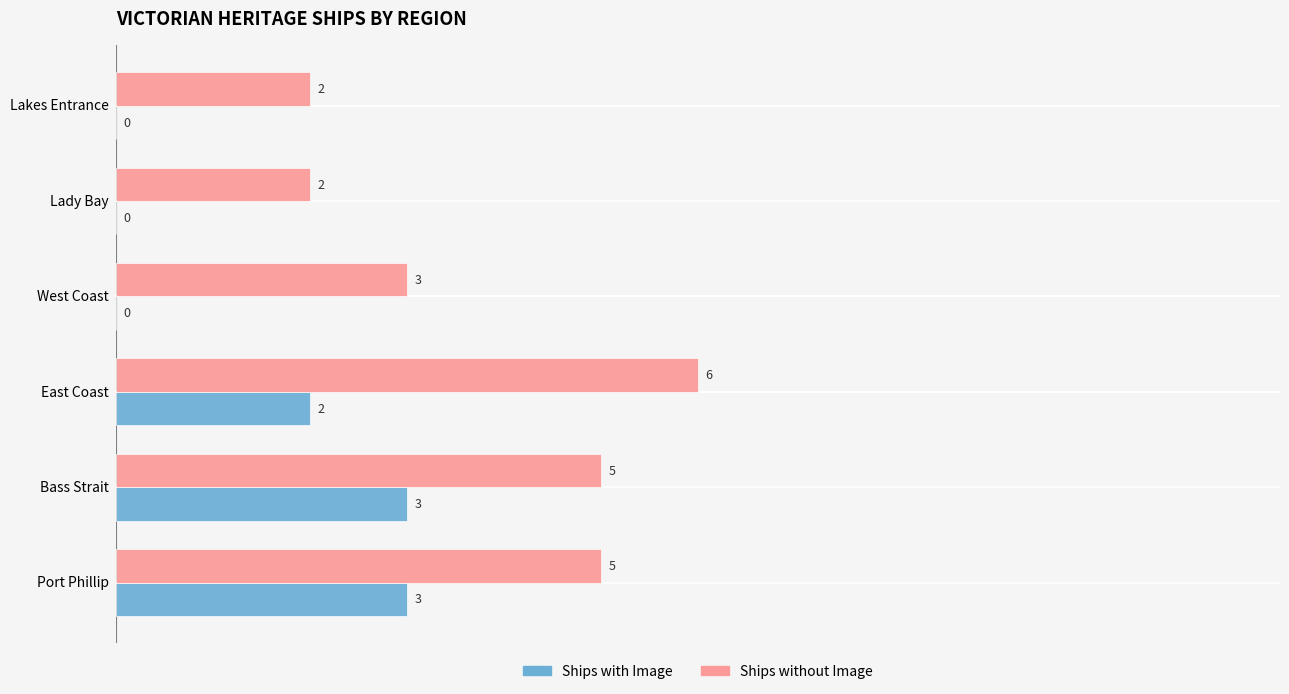

Which series has the largest total across all categories?

Ships without Image